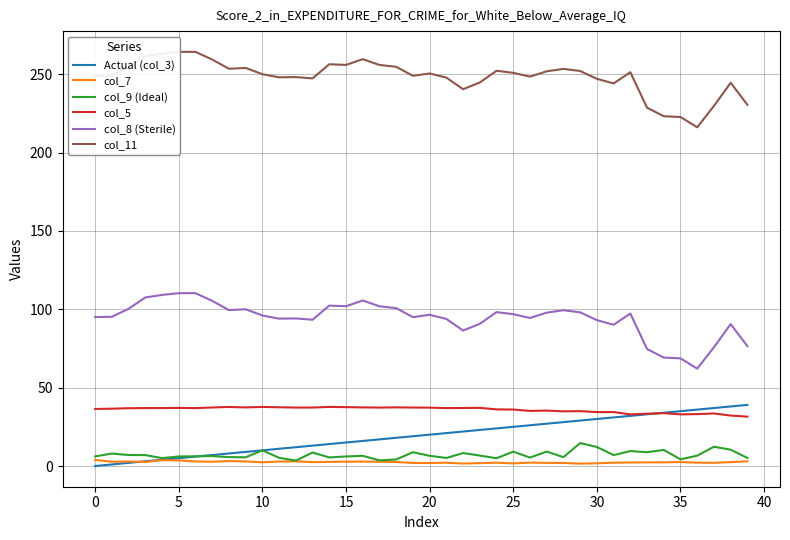

At 17, list the series in order from largest to smallest.

col_11, col_8 (Sterile), col_5, Actual (col_3), col_9 (Ideal), col_7